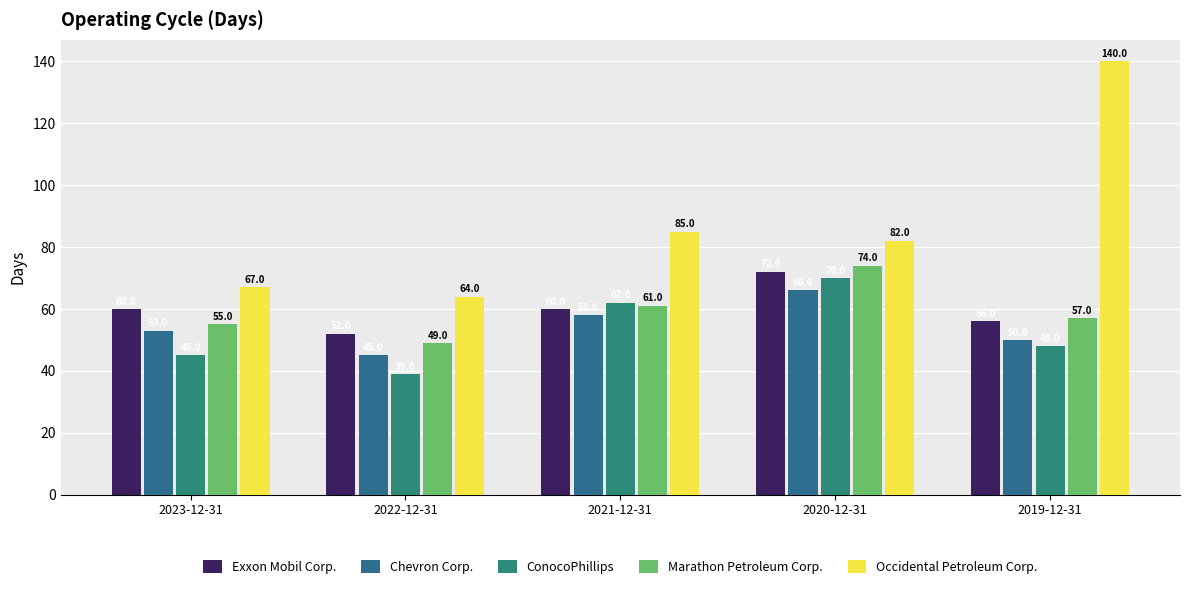

Where is Occidental Petroleum Corp. nearest to the value 102?

2021-12-31